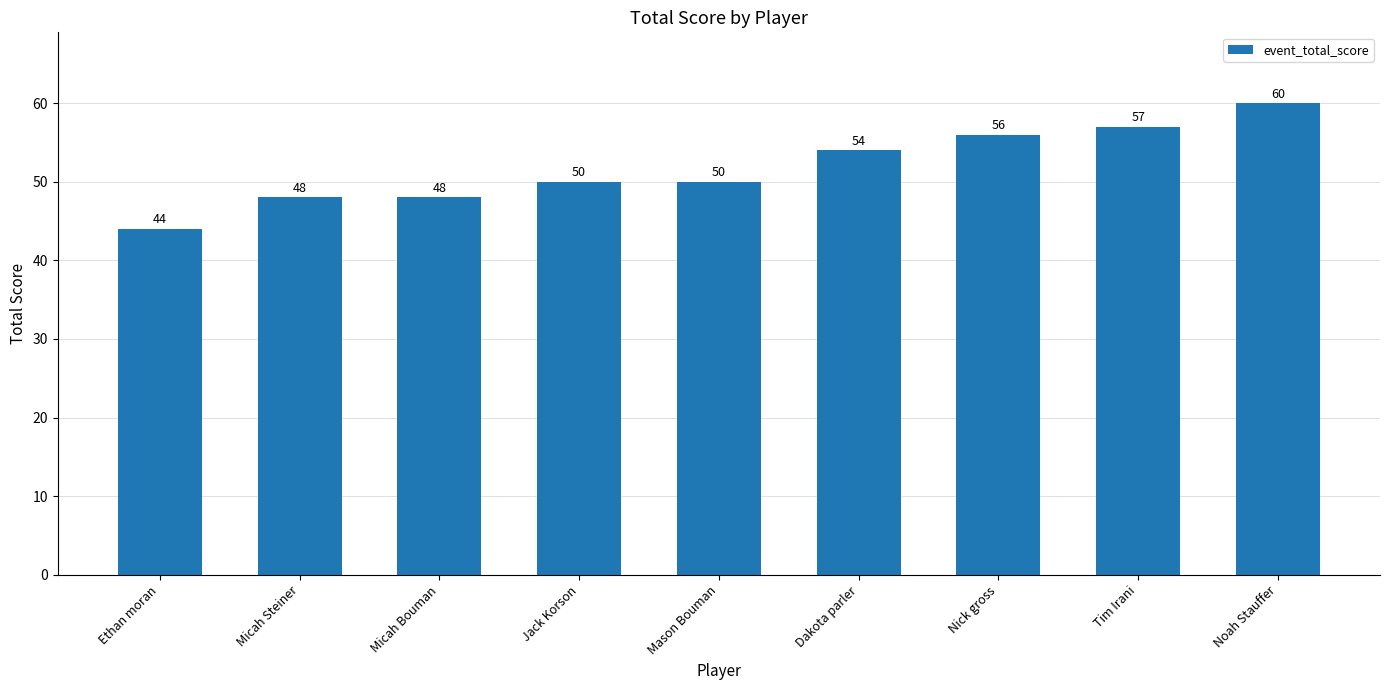

Reading left to right, transcribe all the data shown in this chart.

44	48	48	50	50	54	56	57	60